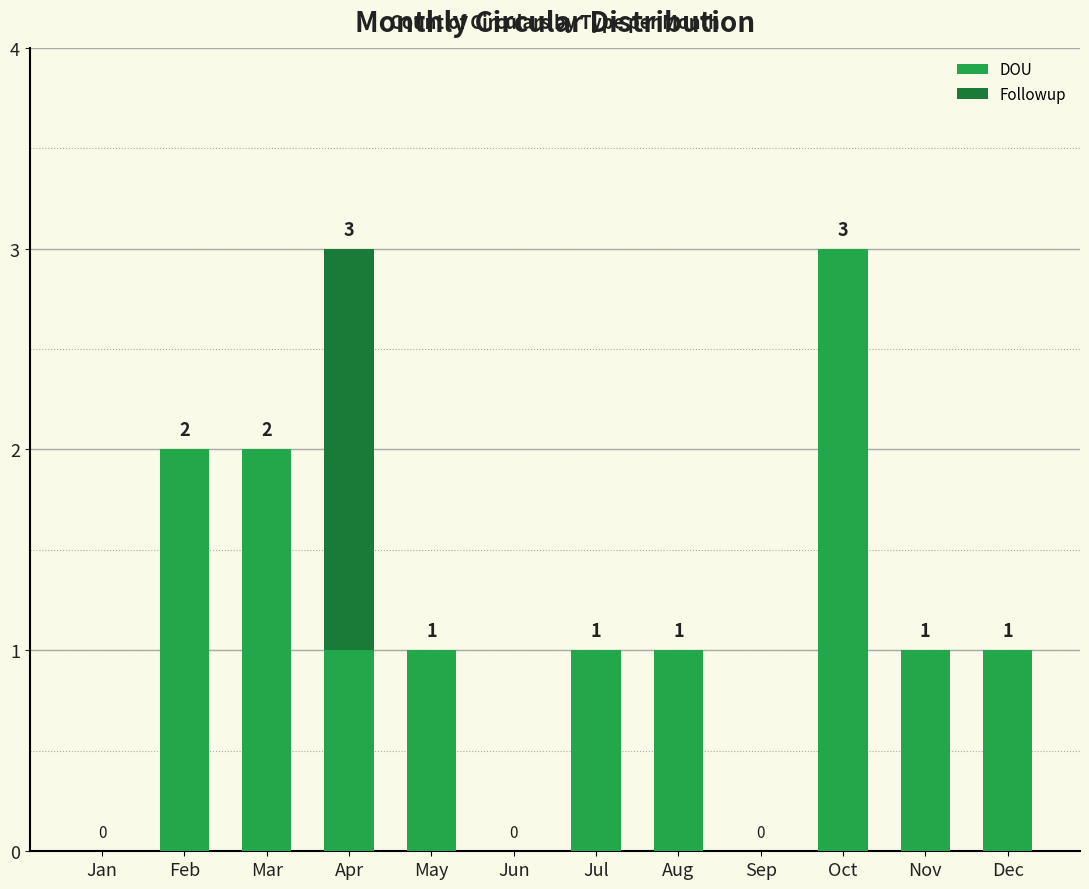

What is the maximum value for DOU?

3